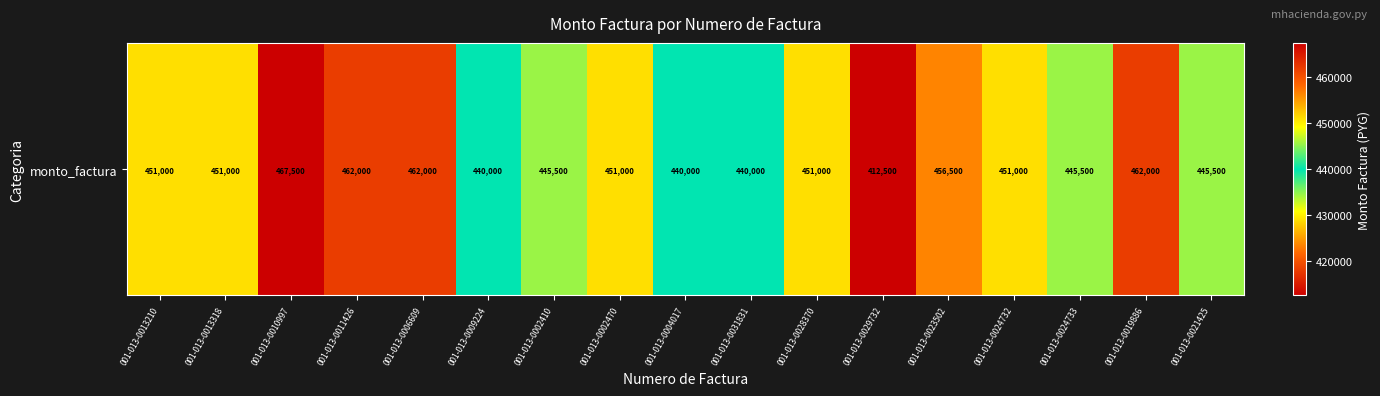

At which label is the value closest to 440000?

001-013-0009224